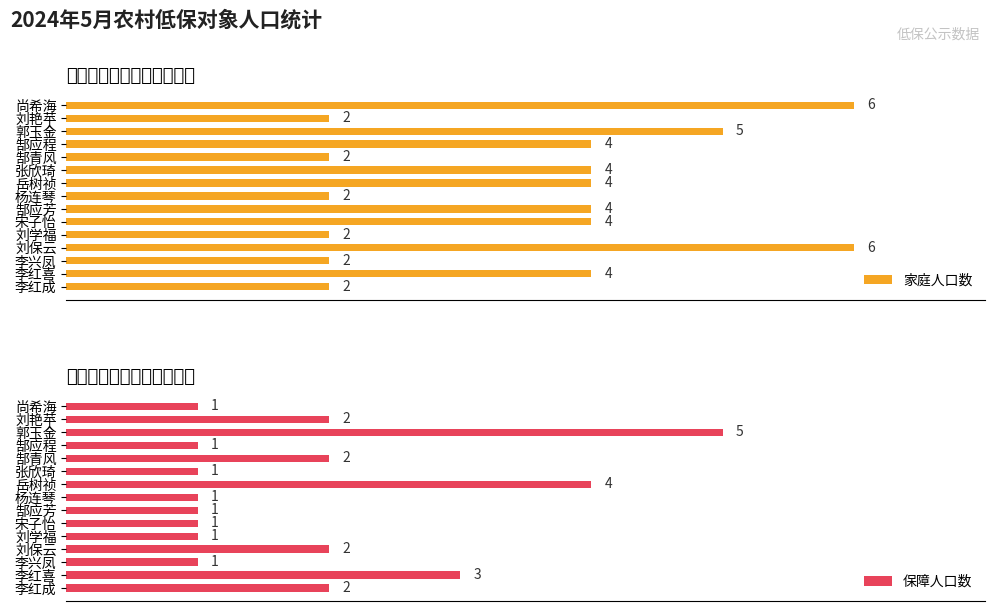

At which label does 保障人口数 reach its peak?

郭玉金